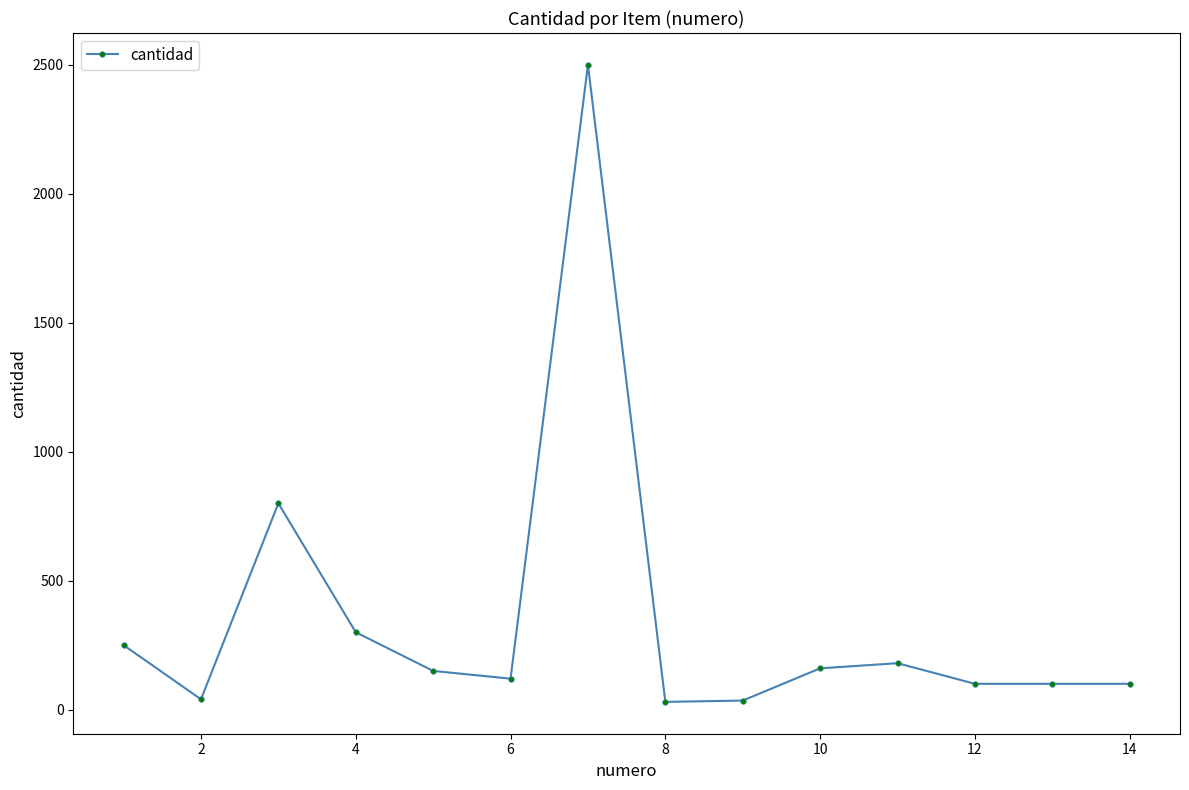

What is the difference between the maximum and minimum values?

2470